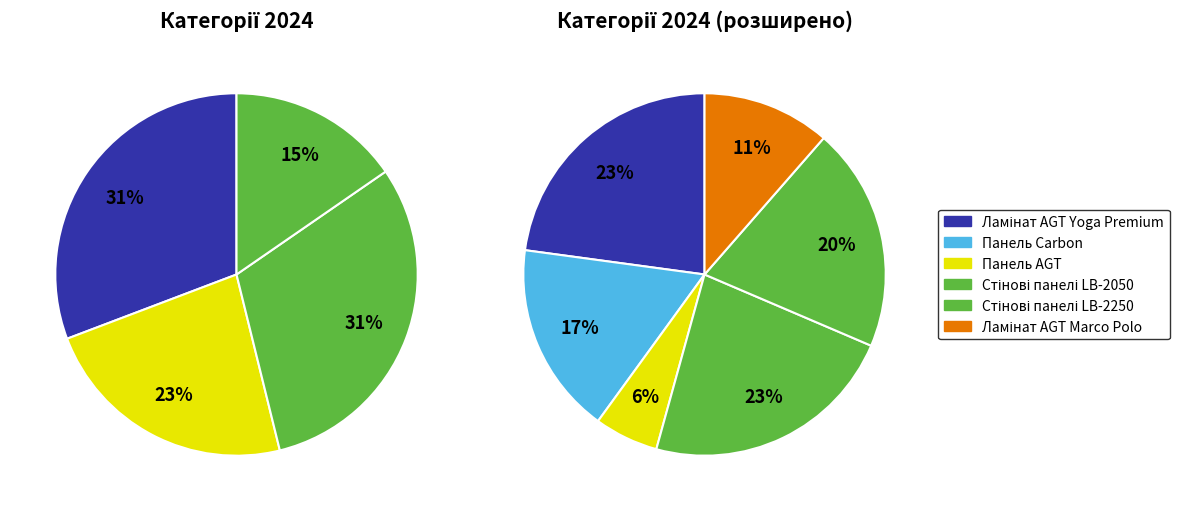

What is the smallest slice in the pie chart?

Панель AGT